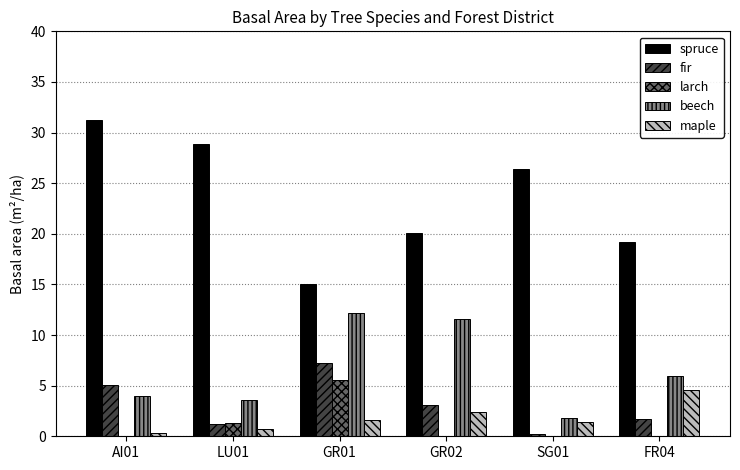

Is the value of spruce at LU01 greater than the value of fir at SG01?

Yes